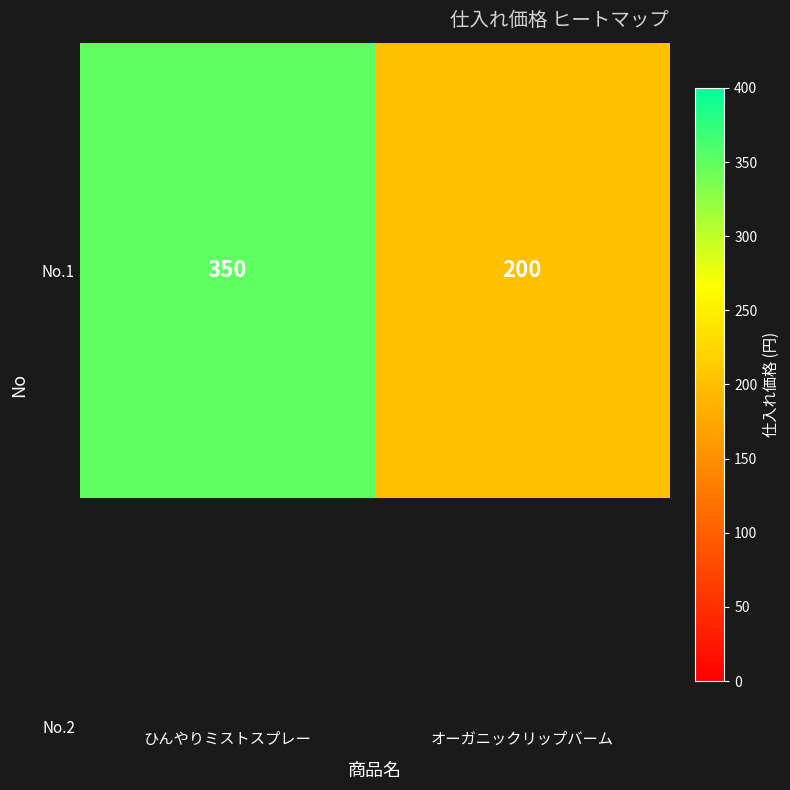

At which category does the chart reach its peak across all series?

ひんやりミストスプレー